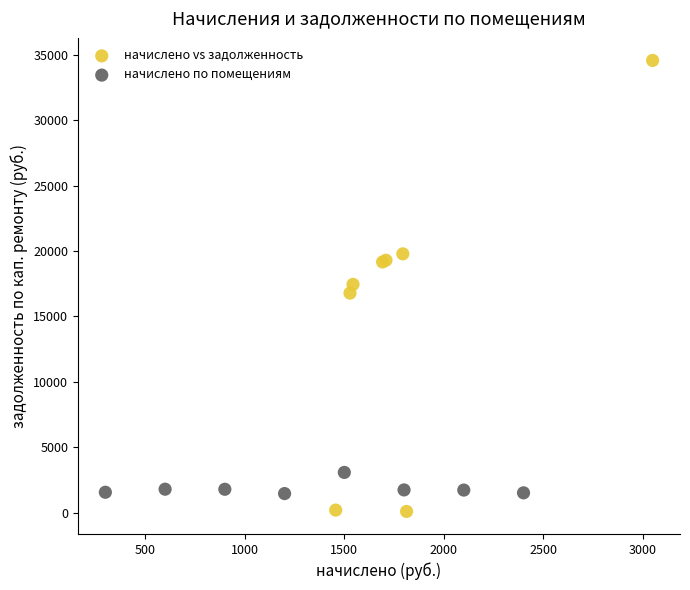

Which series reaches the minimum Y coordinate?

начислено vs задолженность